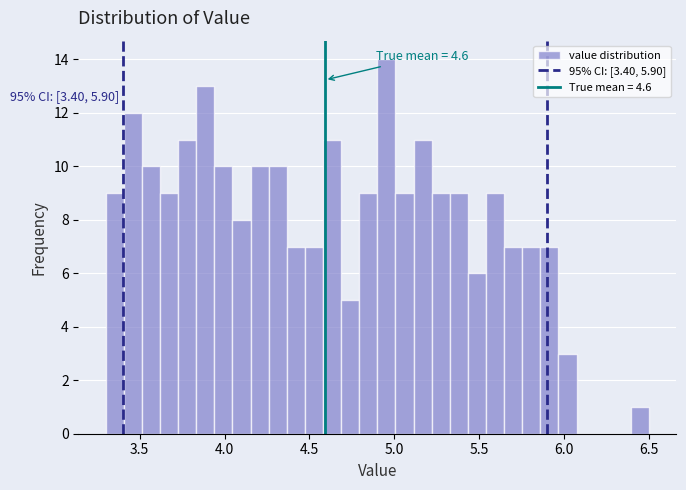

Read against the x-axis, roughly where is the centre of the tallest bar?

4.95